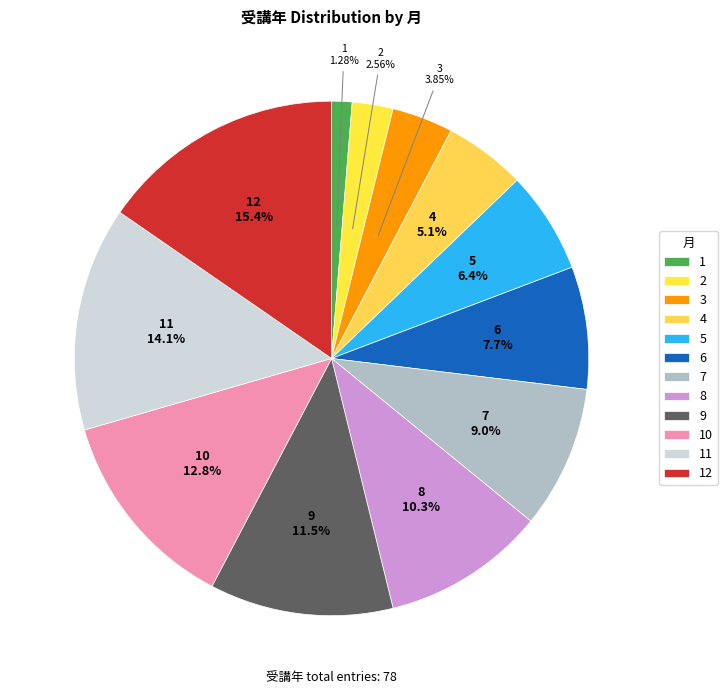

How much of the chart is everything except 10?

87.2%